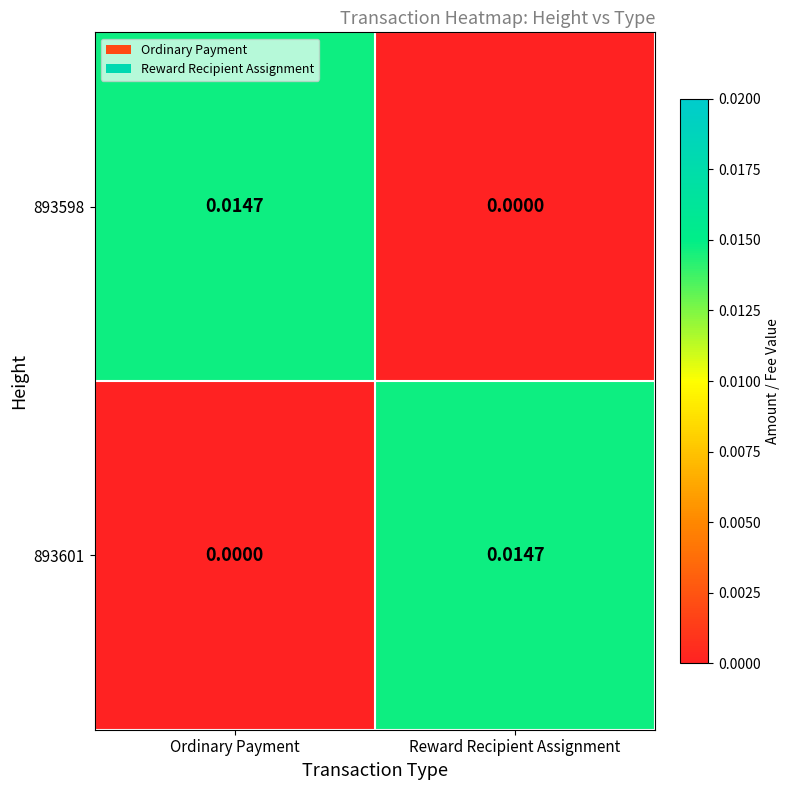

Where is 893601 nearest to the value 0?

Ordinary Payment